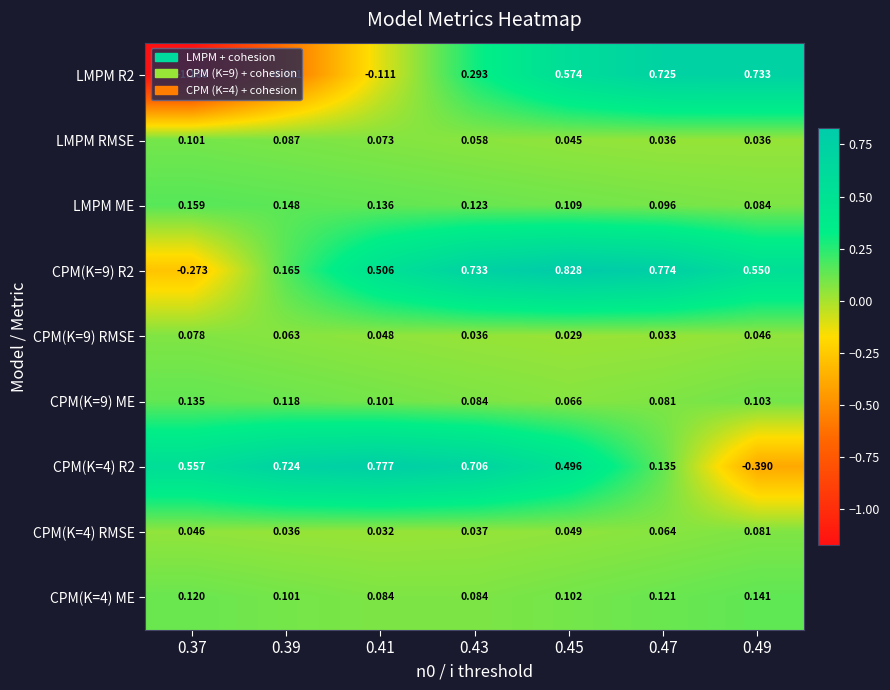

Is the value of LMPM RMSE at 0.45 greater than the value of CPM(K=9) ME at 0.49?

No